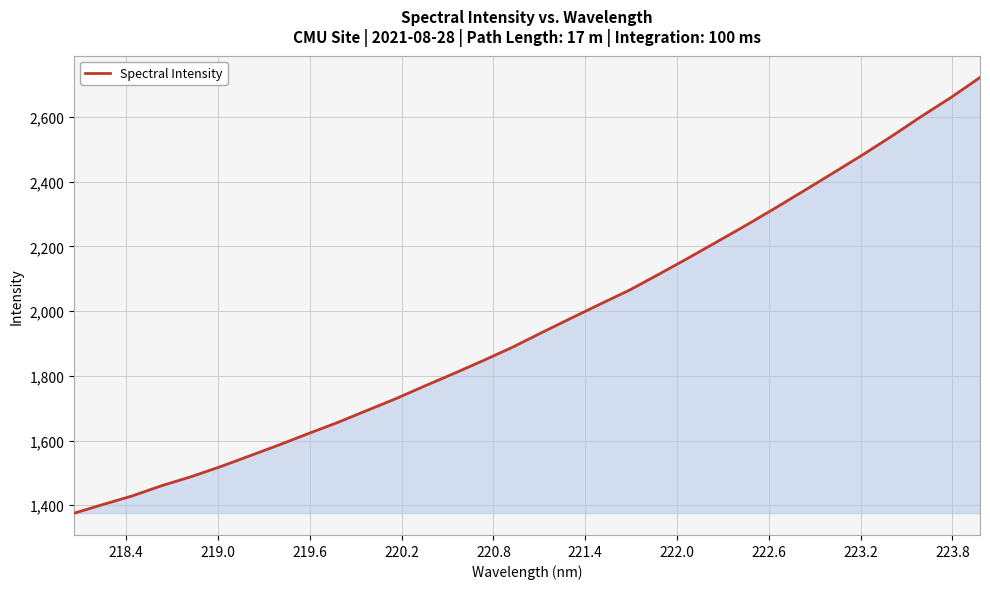

What is the smallest value displayed?

1375.6